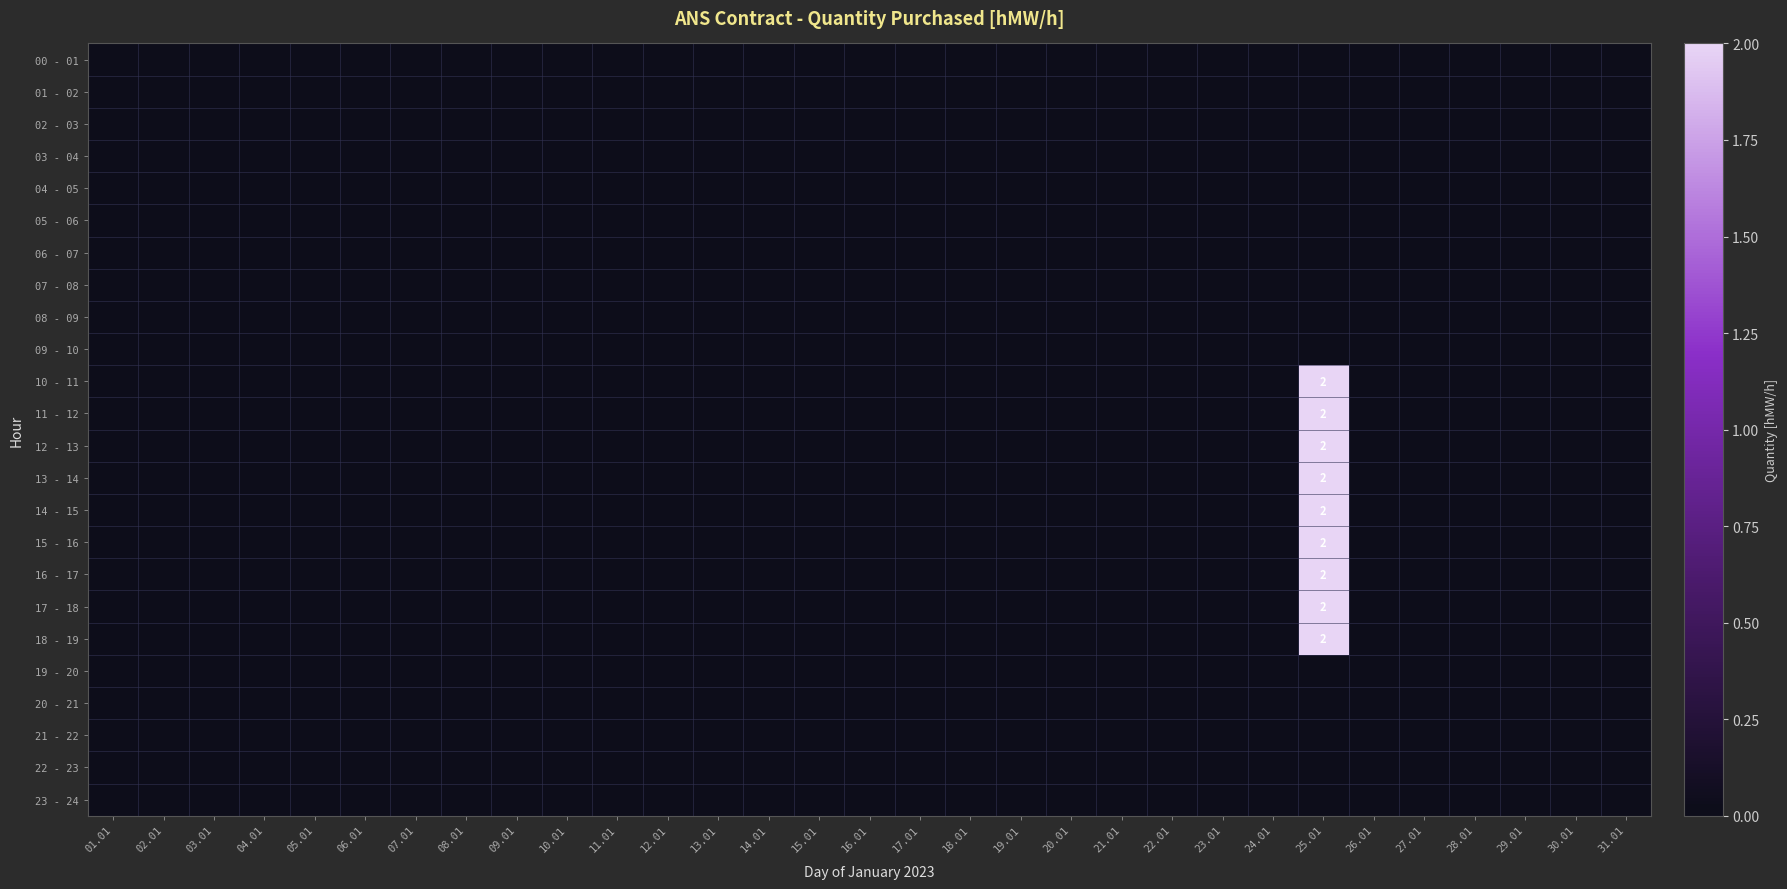

Between 21.01 and 27.01, which series saw the biggest shift?

00 - 01